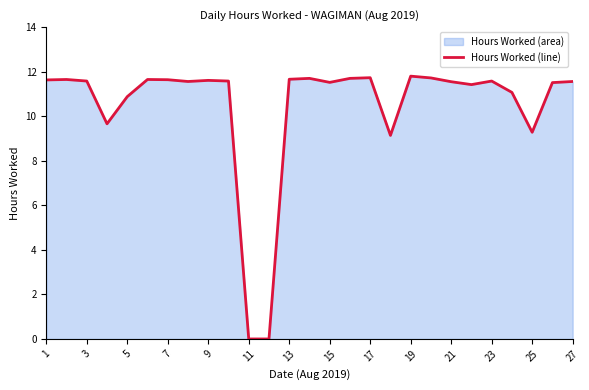

True or false: the data shows 5.8 at 23.

False